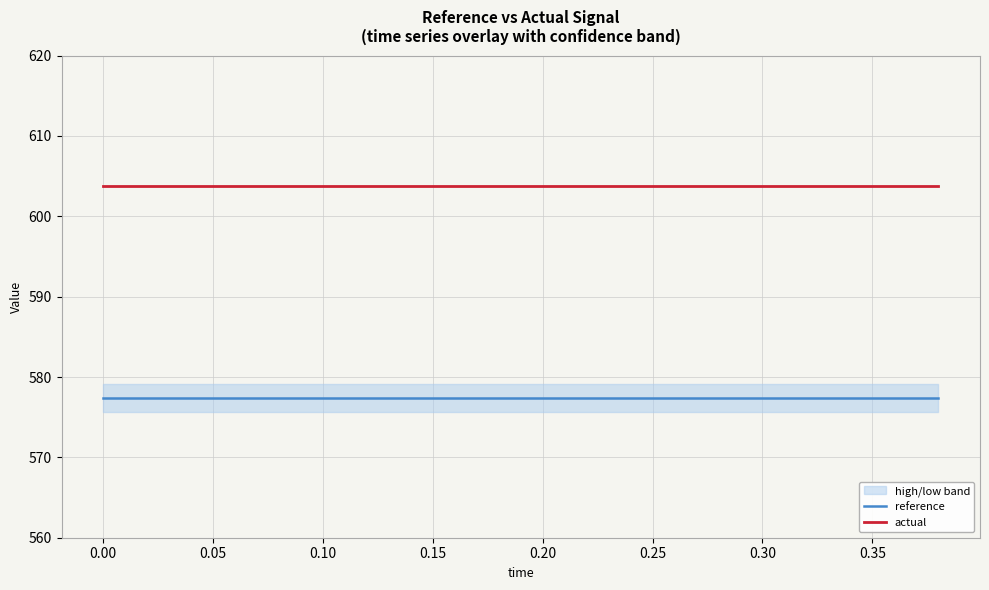

What are all the series names shown in the legend?

reference, actual